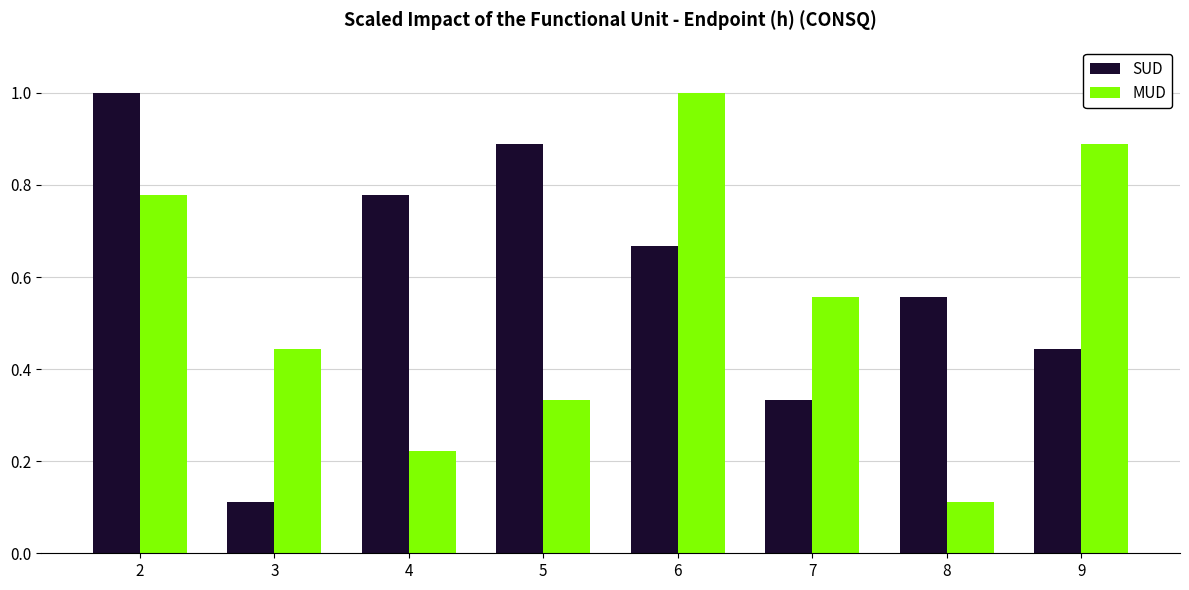

What is the greatest value displayed?

1.0